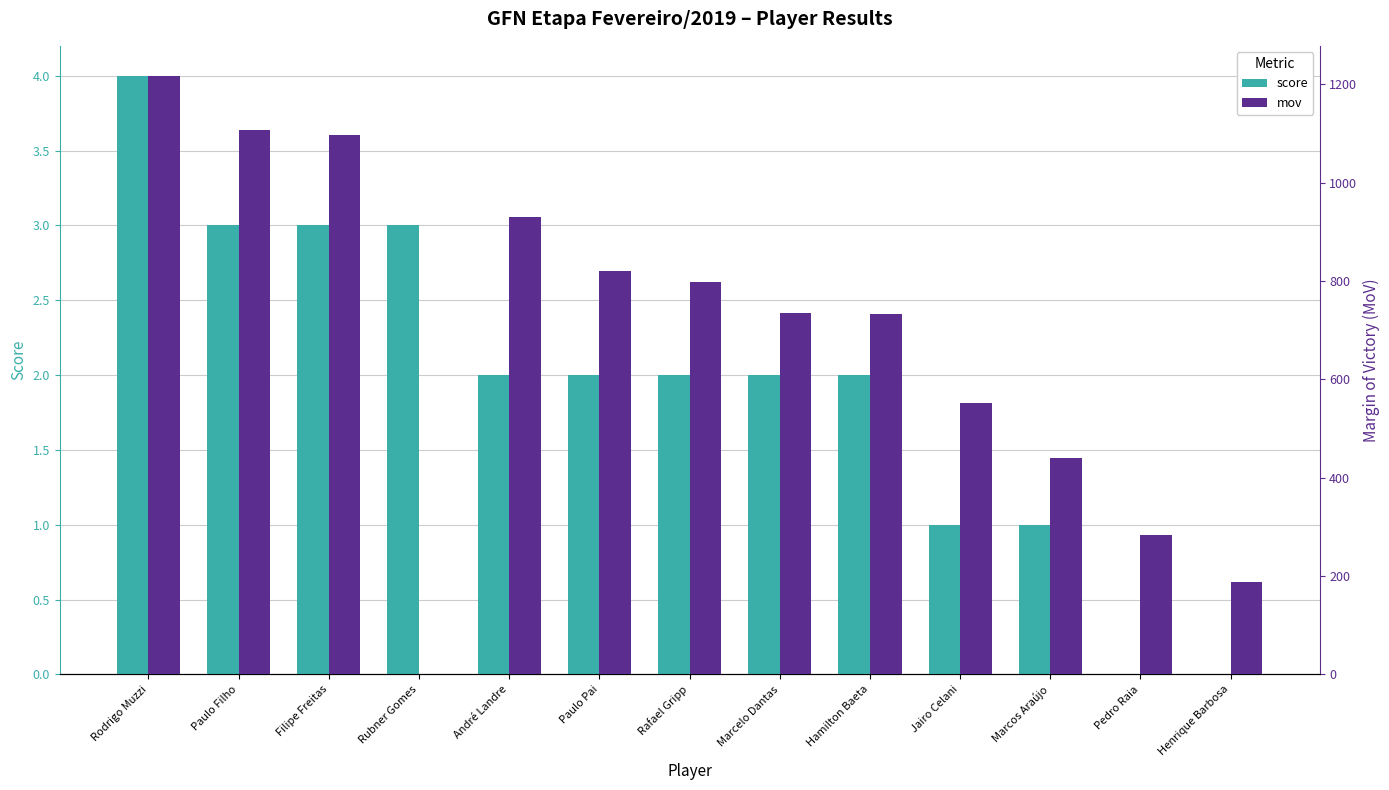

What is the label of the 4th bar from the left?

Rubner Gomes